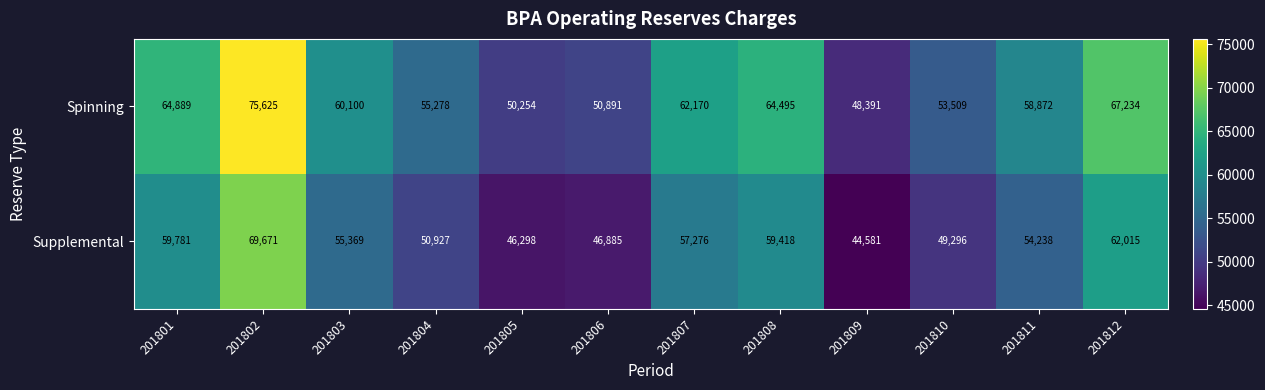

Is it true that Spinning equals 27551 at 201809?

False